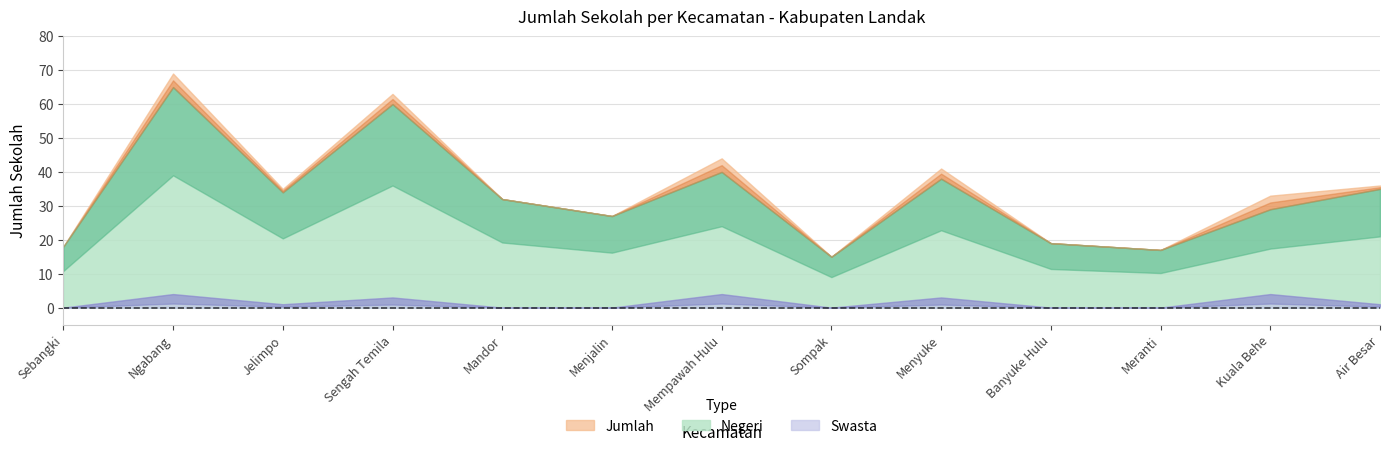

At which category does the chart reach its minimum across all series?

Sebangki